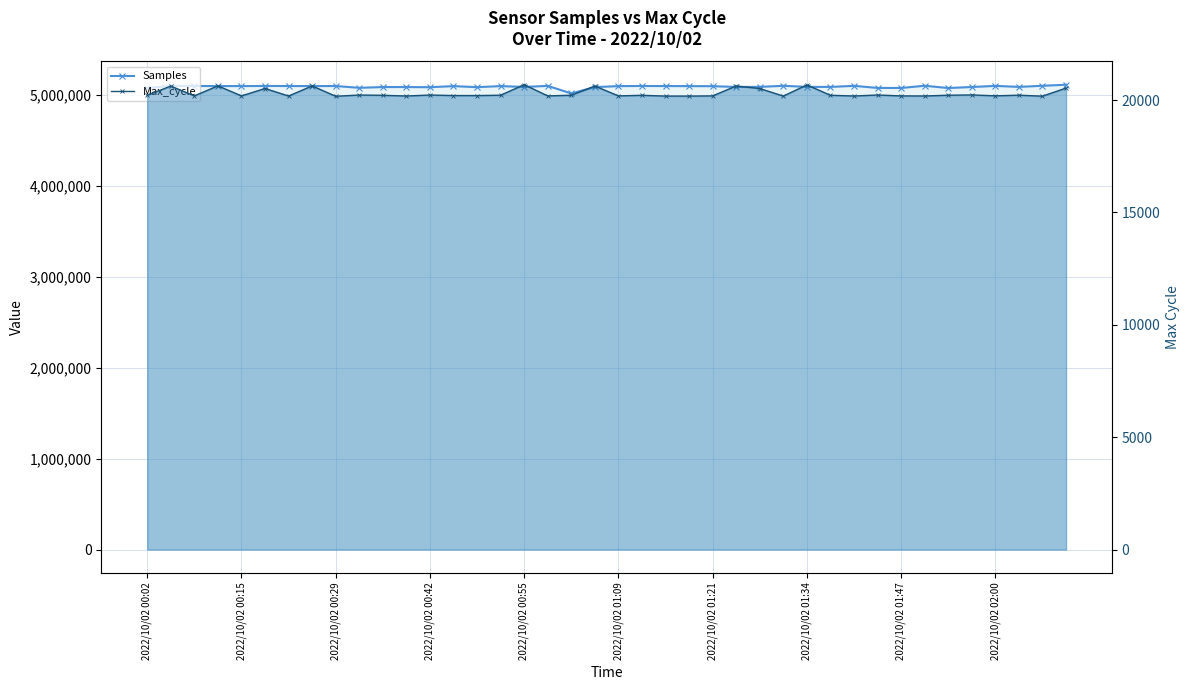

True or false: Samples has a value of 5100518 at 17.

True